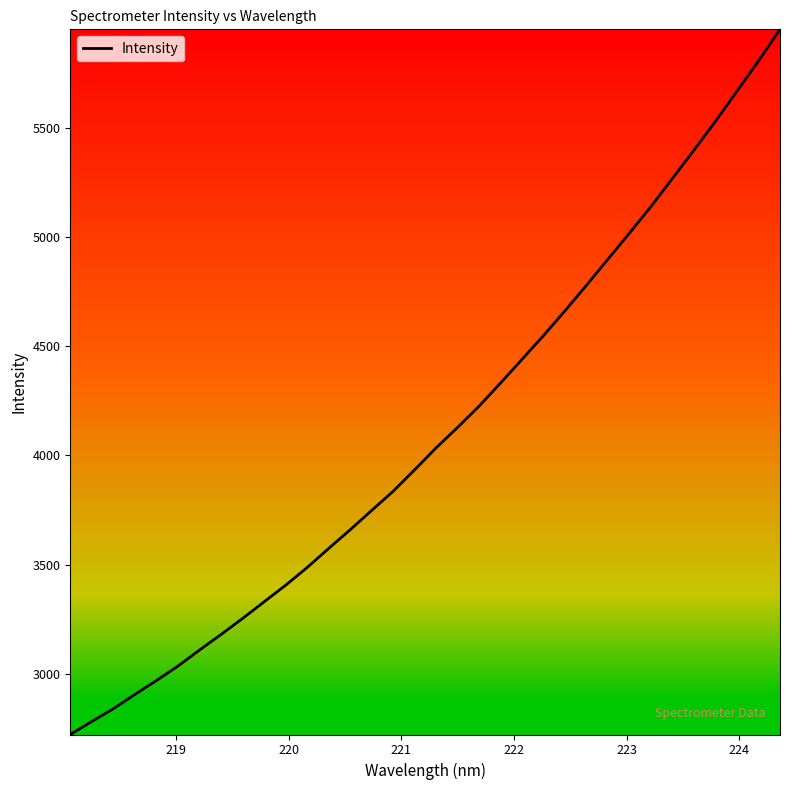

What is the greatest value displayed?

5949.9